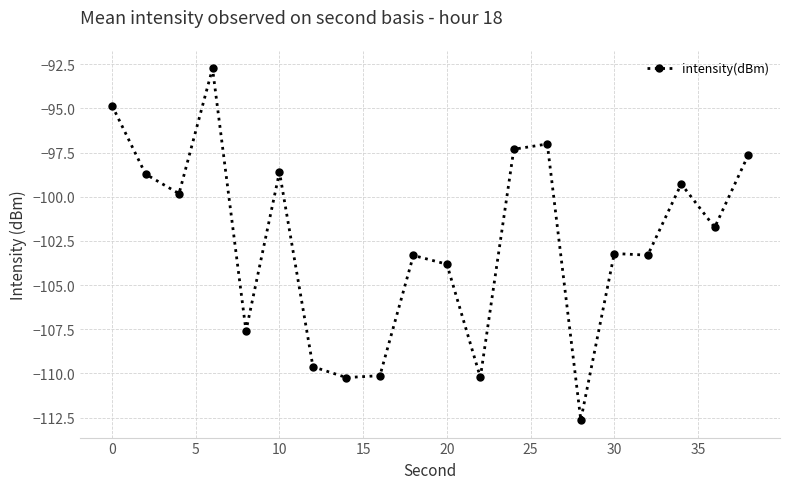

How many categories are shown in the chart?

20